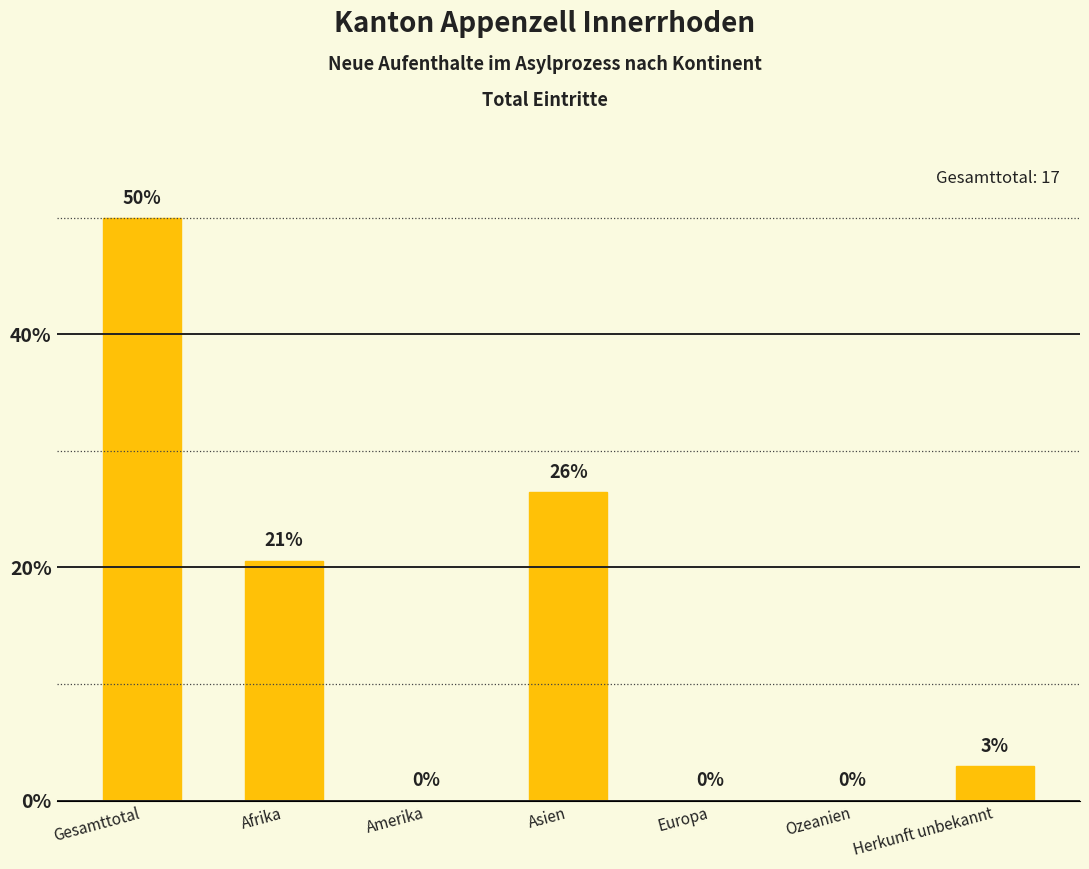

Are the bars grouped side by side (vs. stacked)?

No